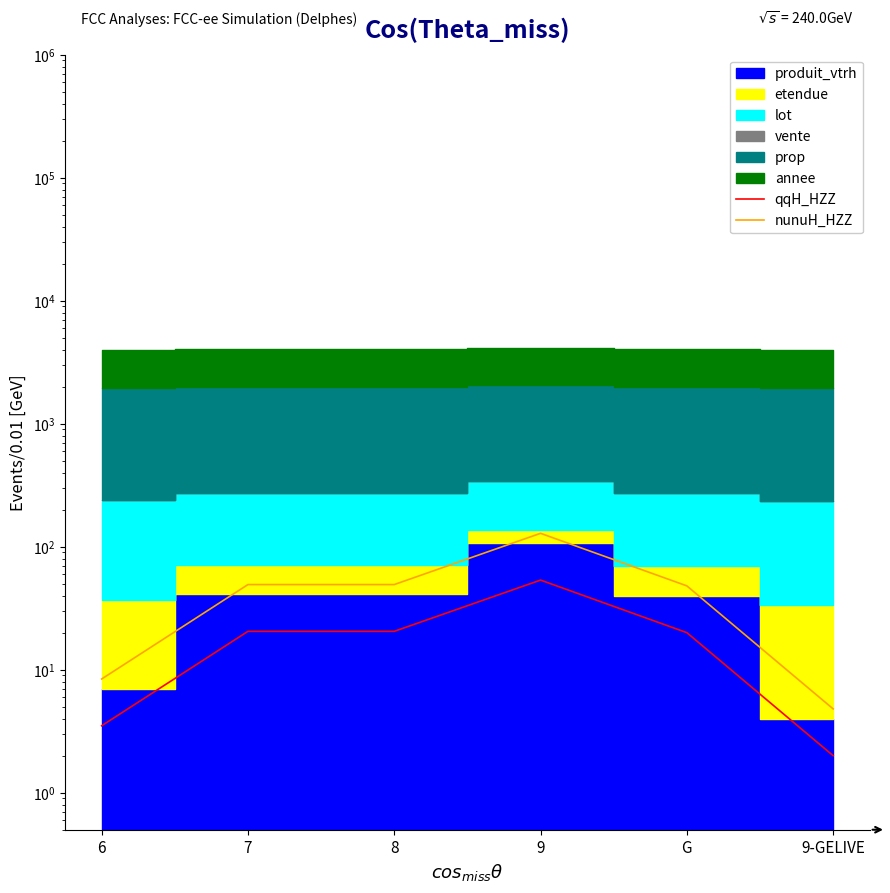

What is the value of the nunuH_HZZ point at the 3rd from the left?

49.2